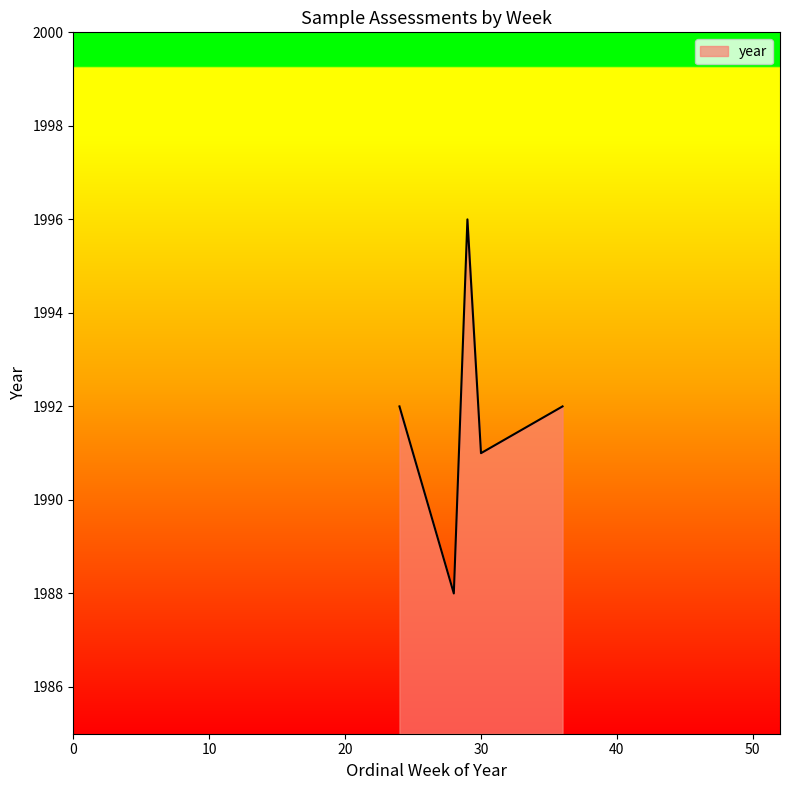

What is the sum of all values?

9959